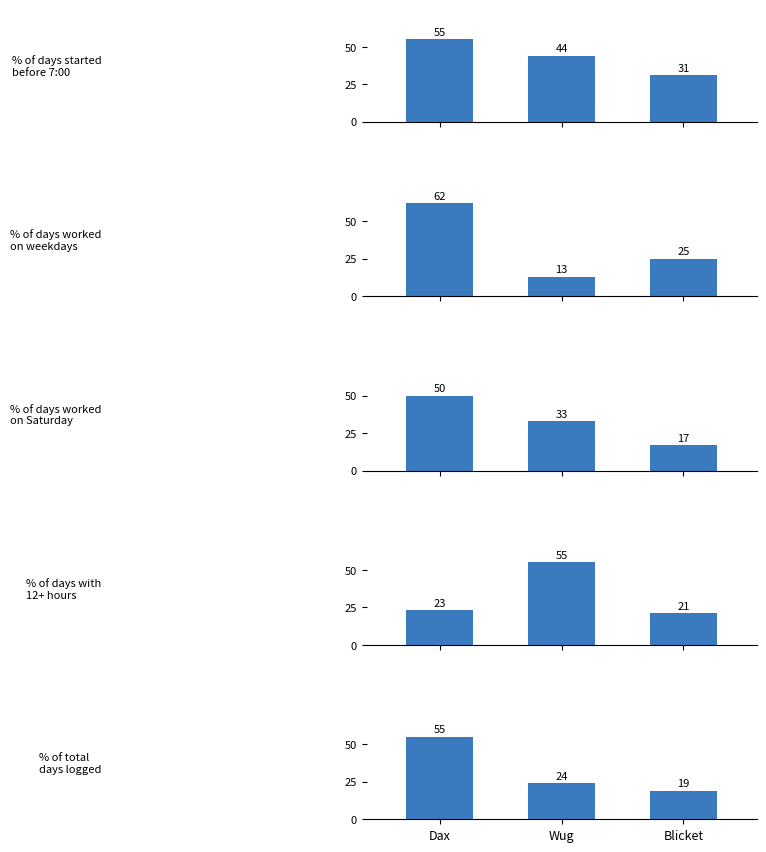

True or false: % of total\ndays logged has a value of 24 at Wug.

True